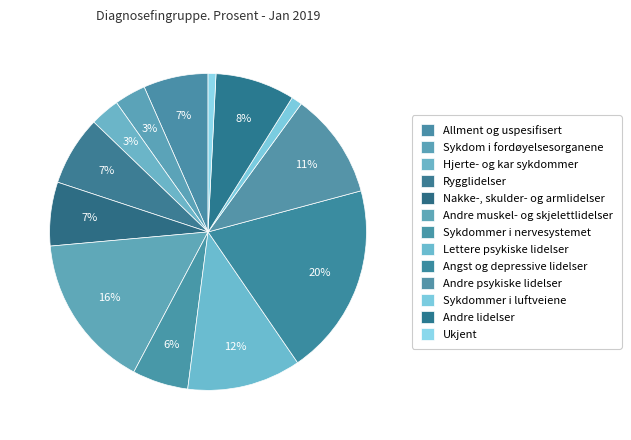

Is it true that Allment og uspesifisert is 14% of the pie?

False